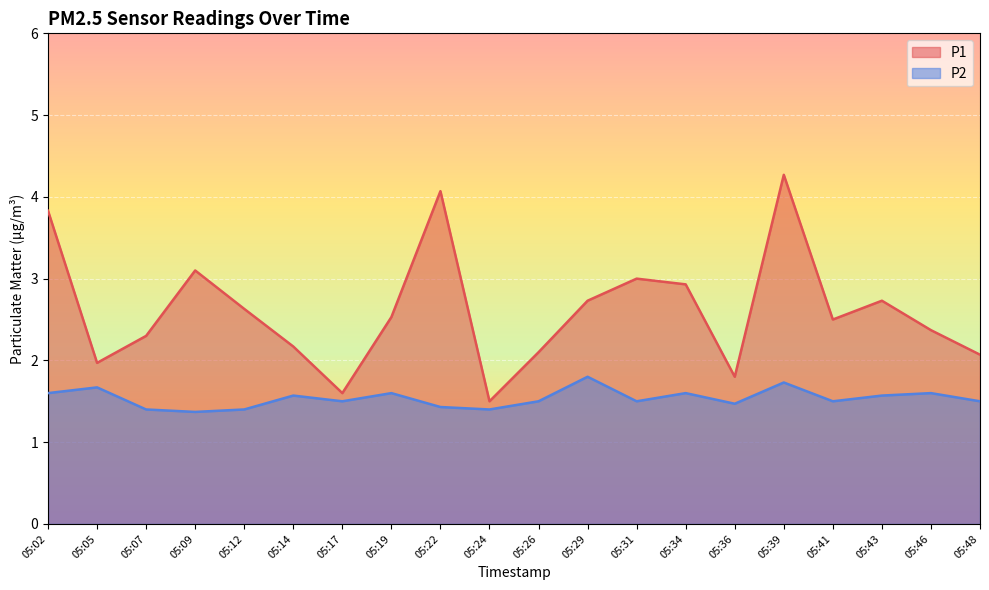

What is the spread (max minus min) of values at 05:48?

0.6